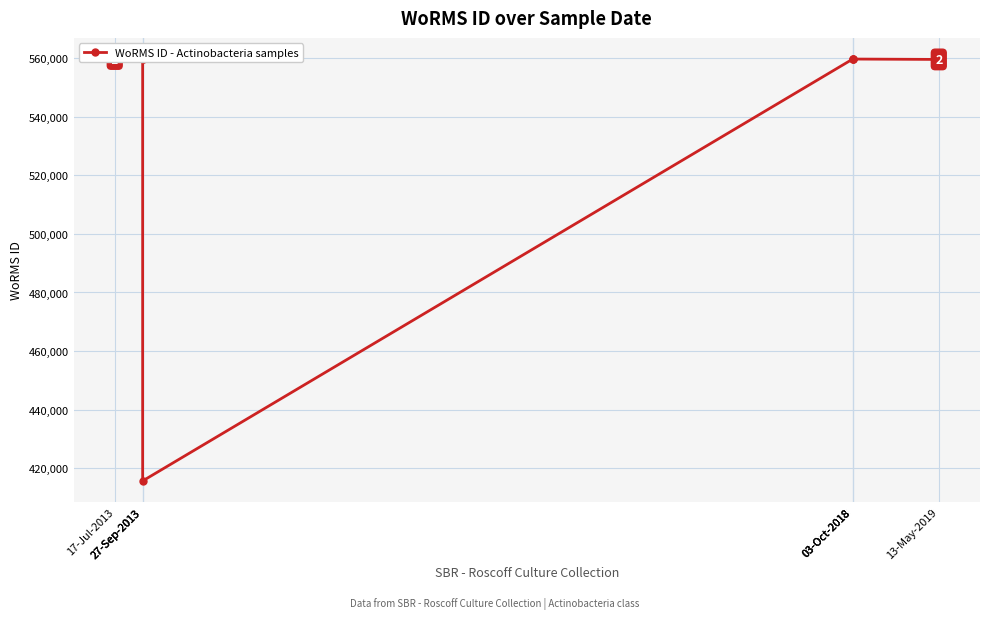

What is the average value?

541703